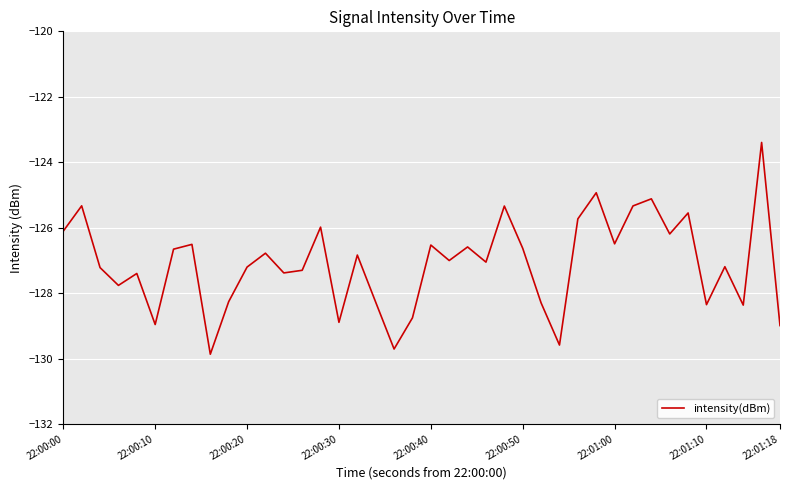

What is the average value?

-127.1